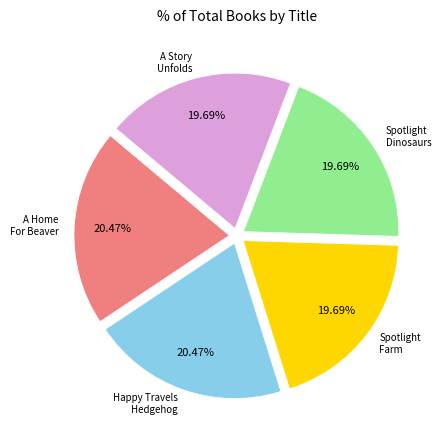

Is there a majority slice in this chart?

No